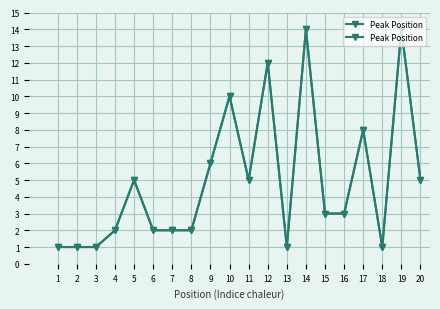

Is this an area chart (filled region under the line)?

No